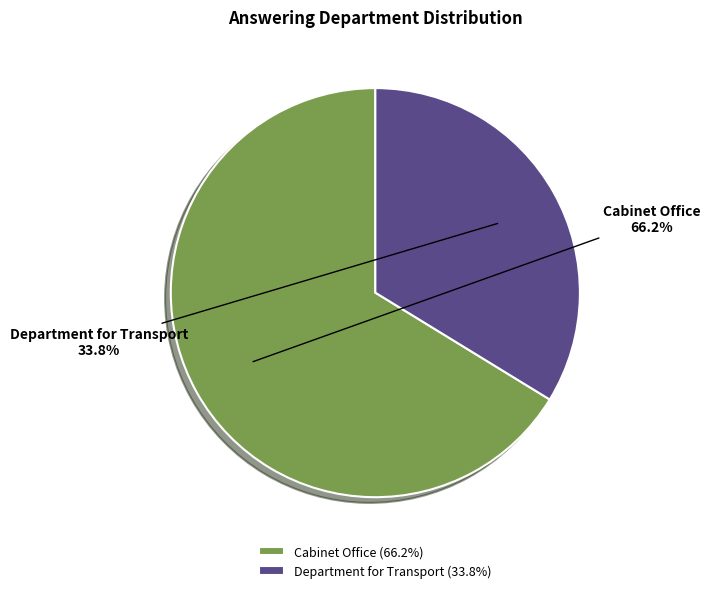

What percentage is the Cabinet Office slice, to the nearest percent?

66%